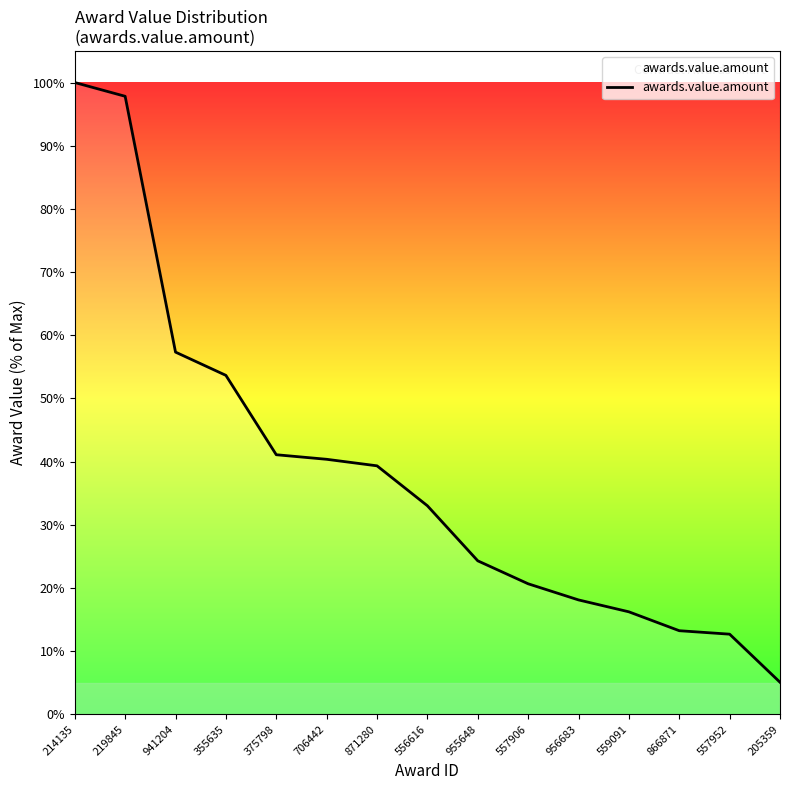

What is the average value?

38.2